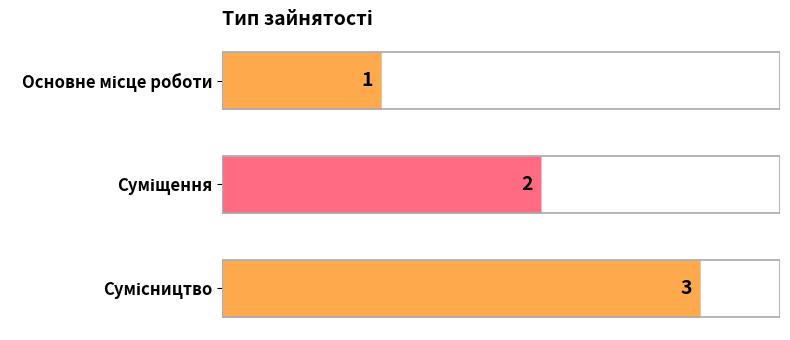

How many values are between 1 and 3?

3